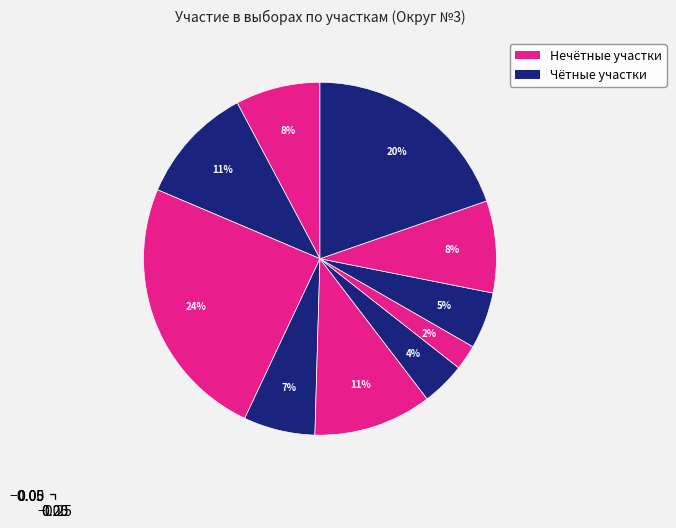

How many slices are in this pie chart?

10